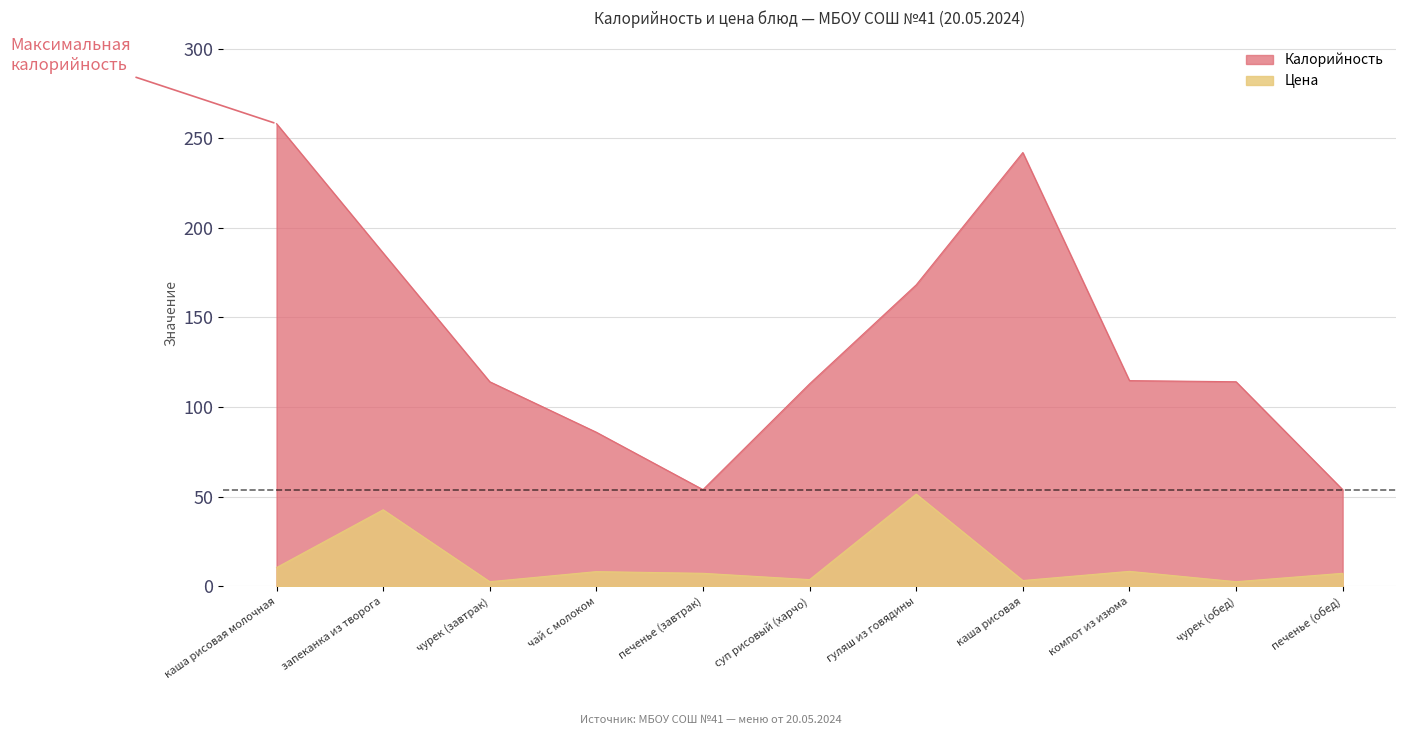

Which has a higher value, чурек (обед) or гуляш из говядины?

гуляш из говядины